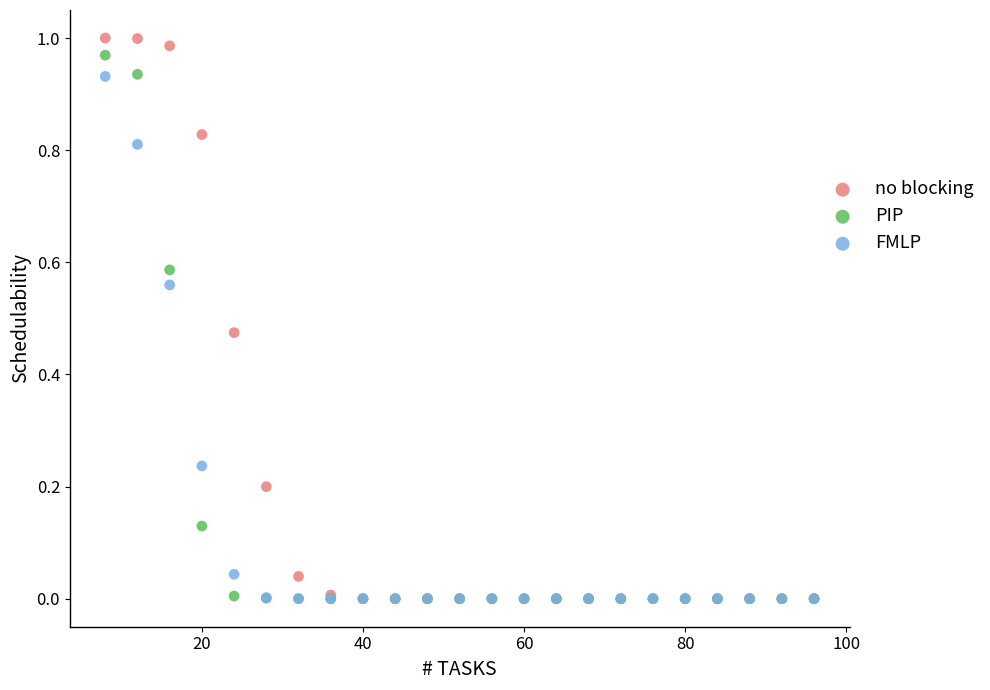

Which series has the largest Y range (max minus min)?

no blocking